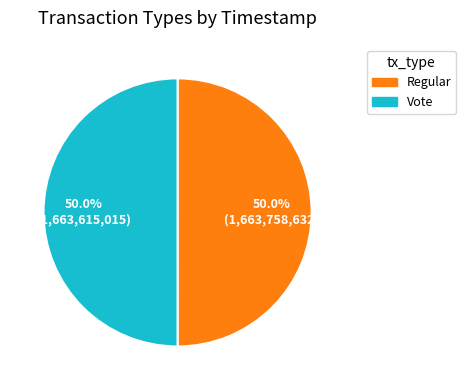

How much of the chart is everything except Regular?

50.0%